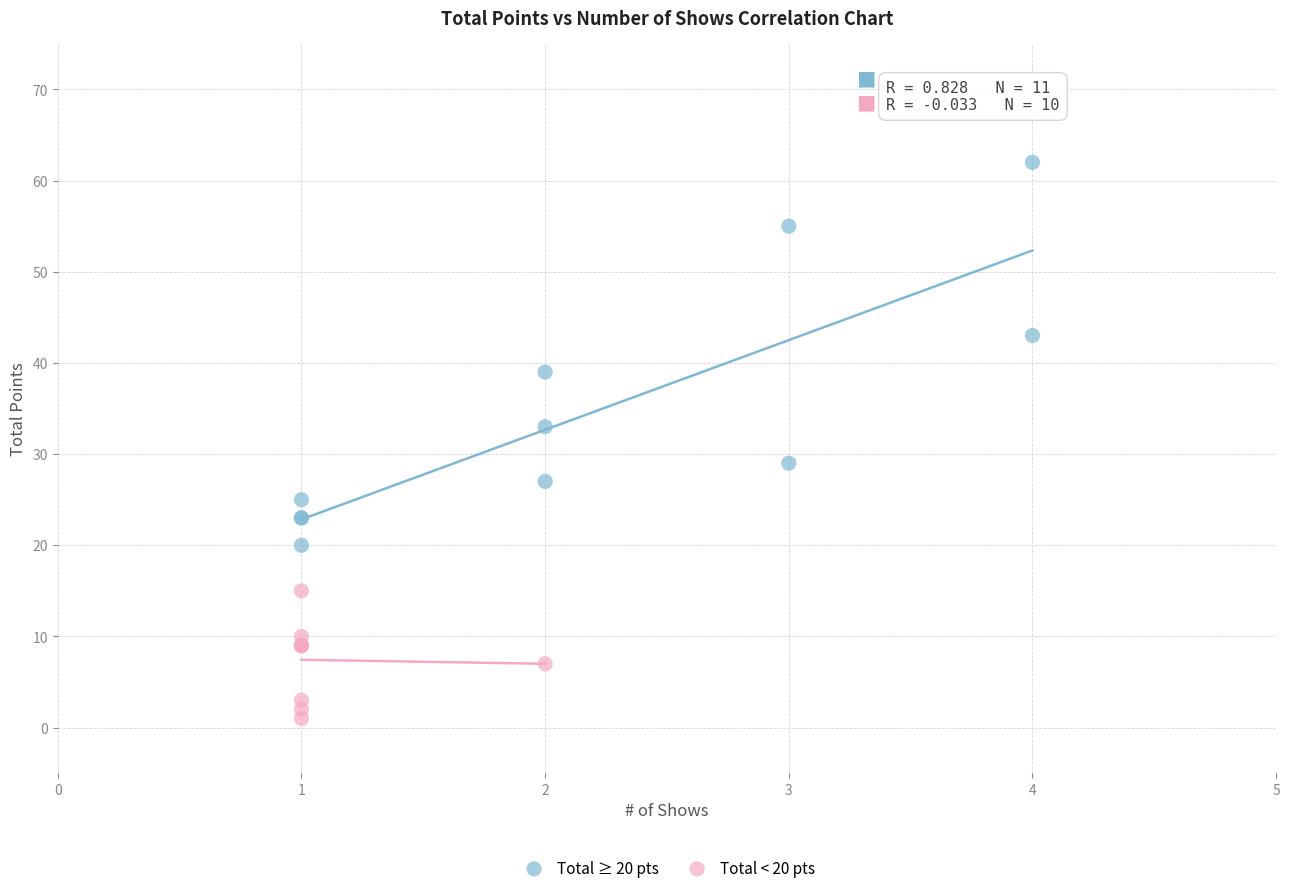

Which series contains the highest Y value?

Total ≥ 20 pts